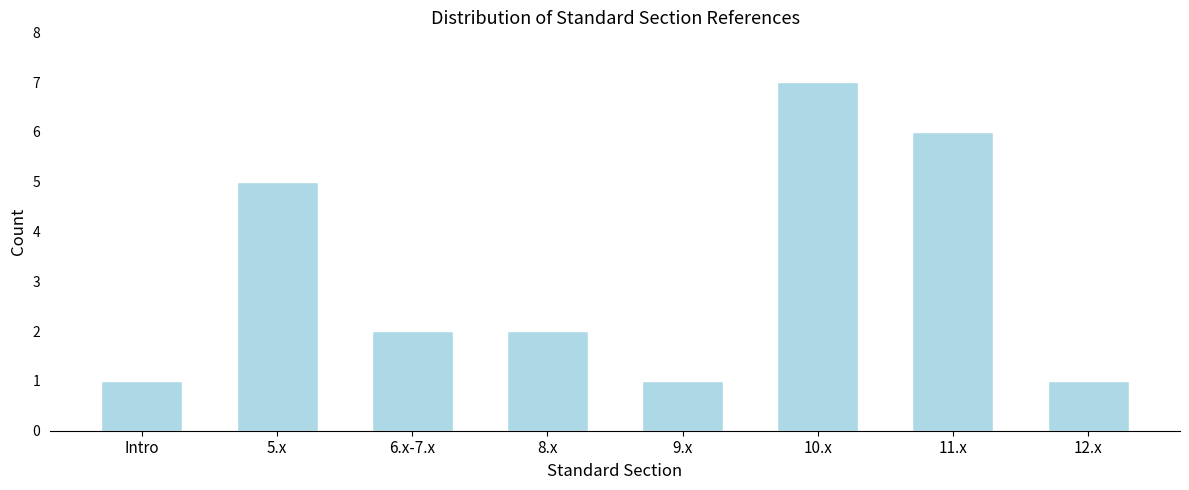

Reading right to left, extract all data points from this chart.

12.x=1	11.x=6	10.x=7	9.x=1	8.x=2	6.x-7.x=2	5.x=5	Intro=1